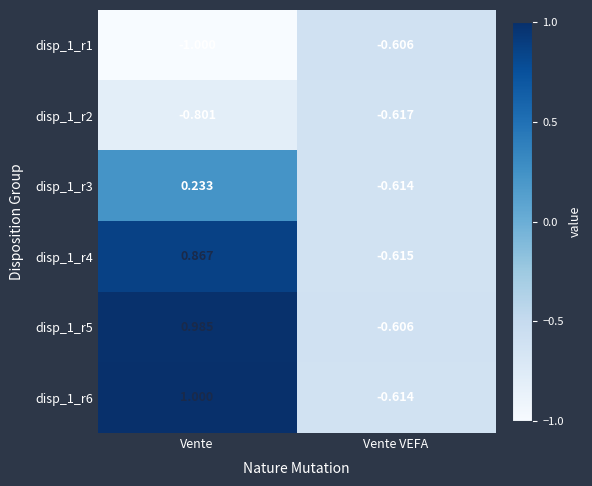

Where is disp_1_r4 nearest to the value 0?

Vente VEFA